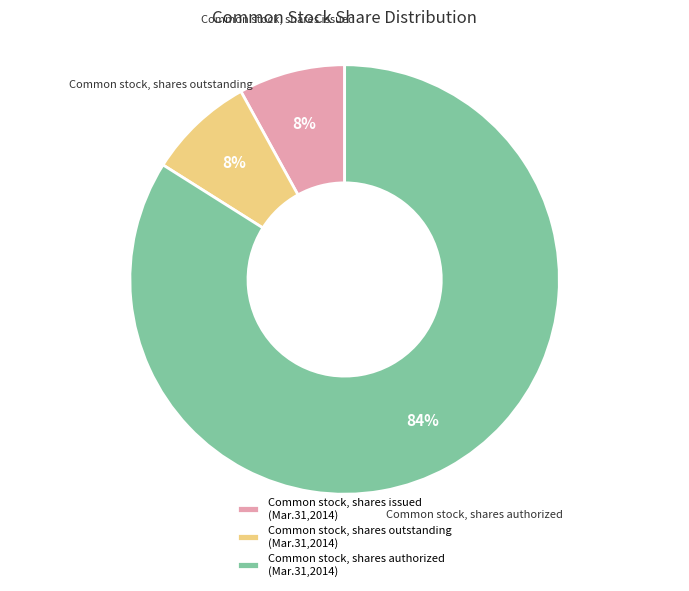

Count the number of slices in the pie.

3